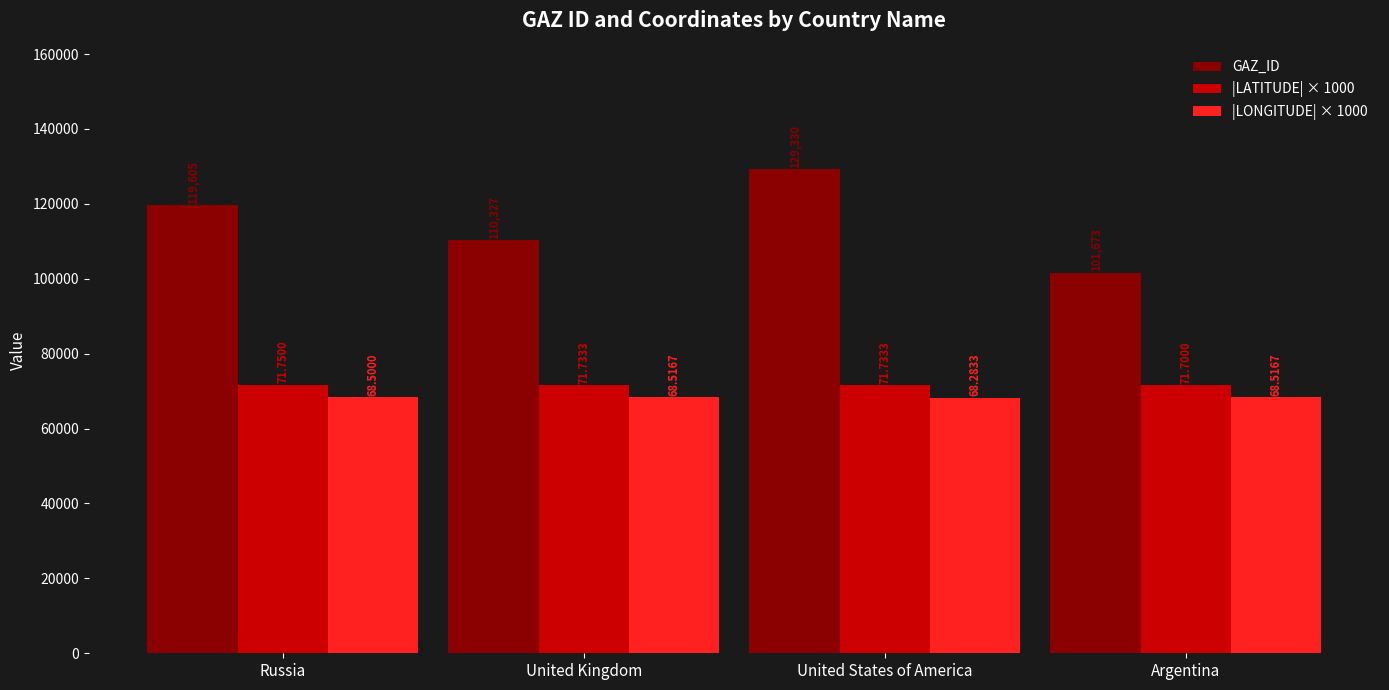

What is the difference between the maximum and second lowest values in the GAZ_ID series?

19003.0